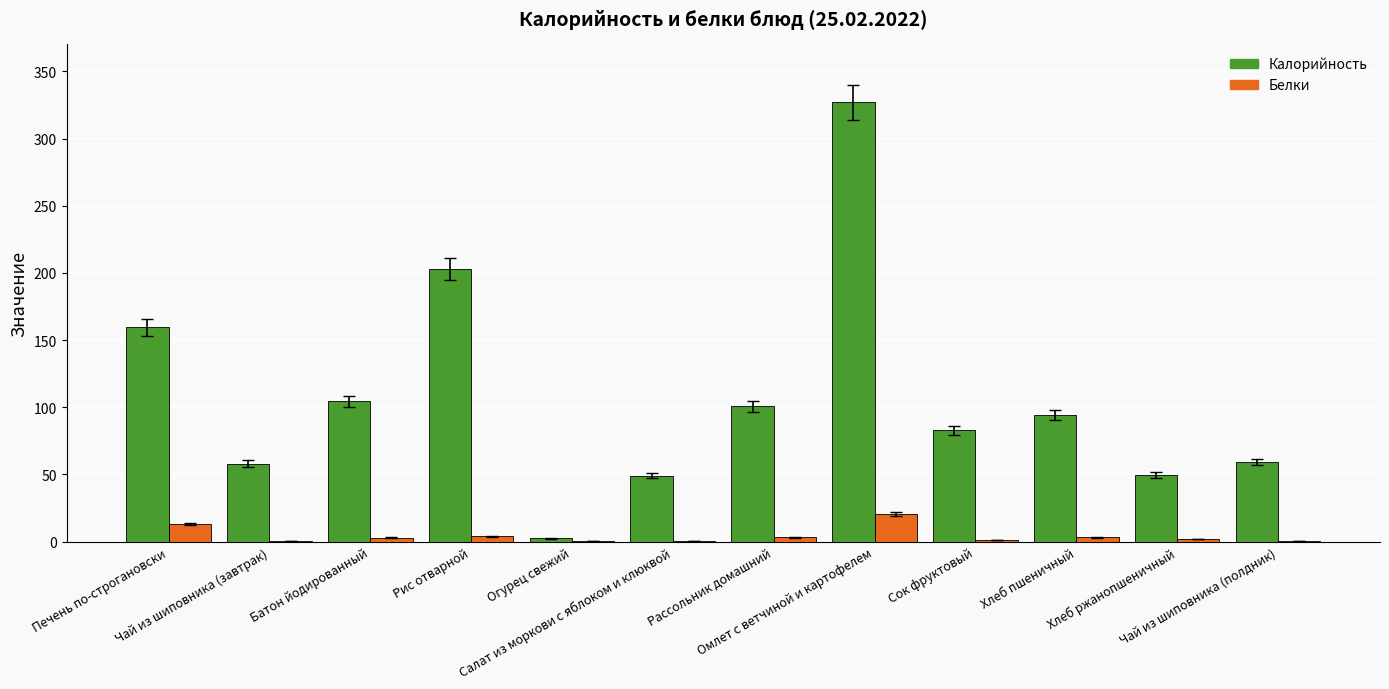

The value of Калорийность at Рис отварной is 202.9. True or false?

True